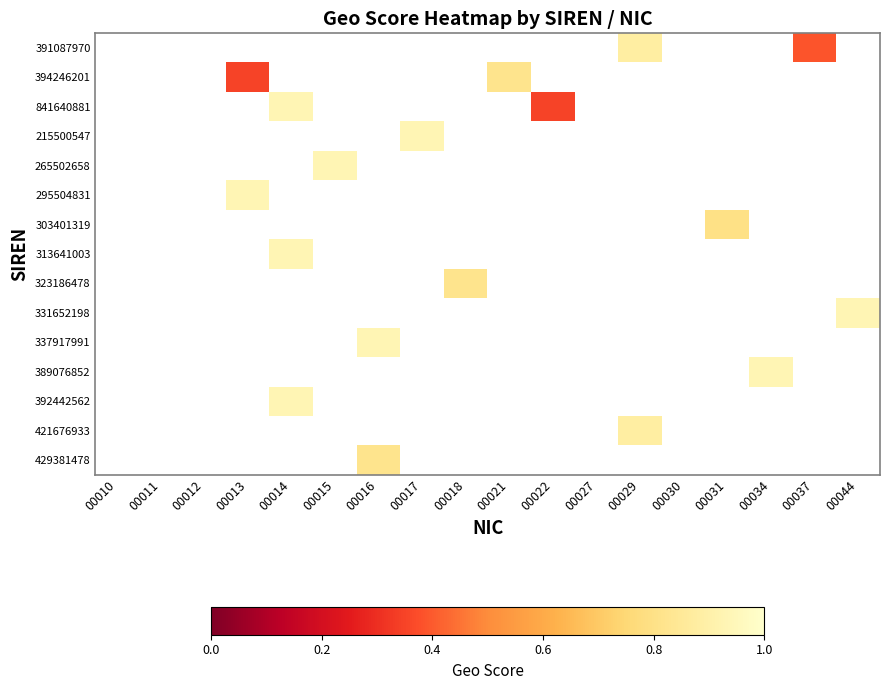

Count the number of data series in this chart.

15